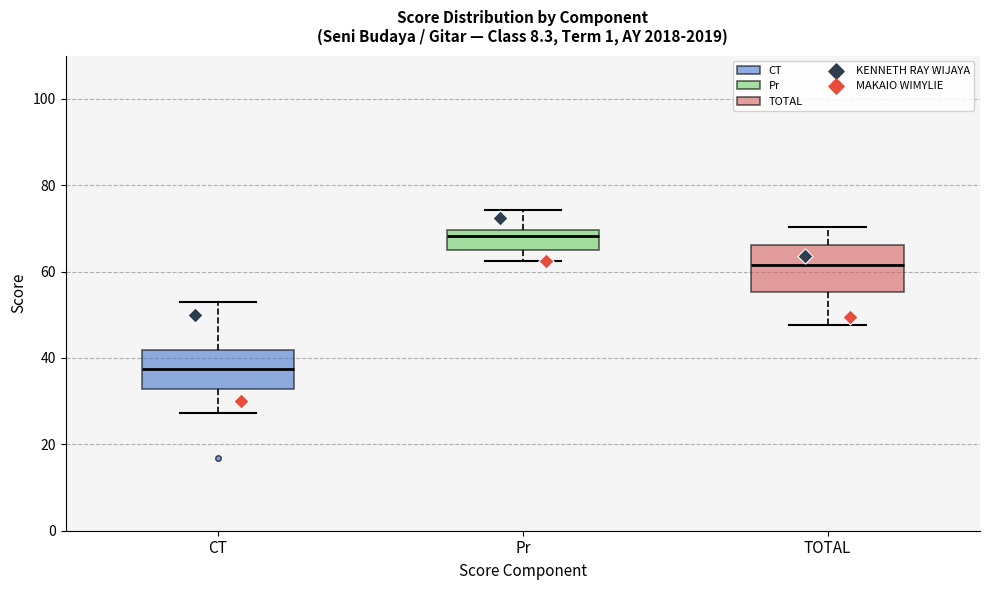

Where does the lower whisker of the box for TOTAL end on the y-axis? The values are not printed on the chart, so give them approximately, as read against the axis.

48